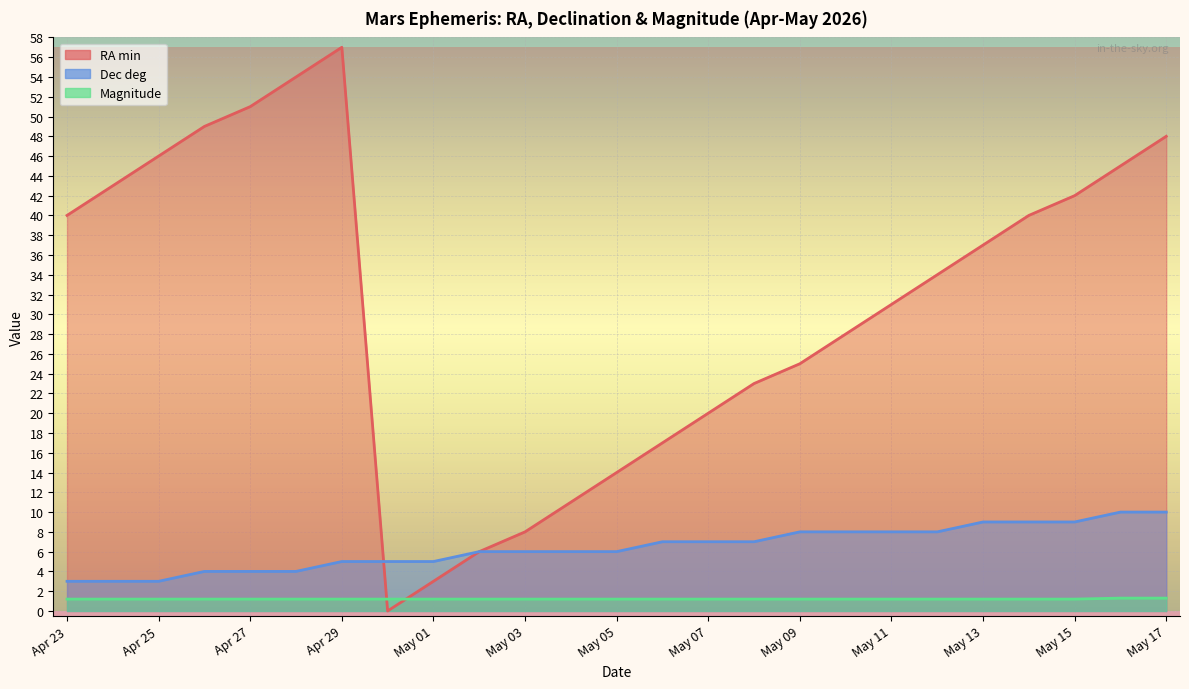

Rank the series at Apr 23 from highest to lowest value.

RA min, Dec deg, Magnitude